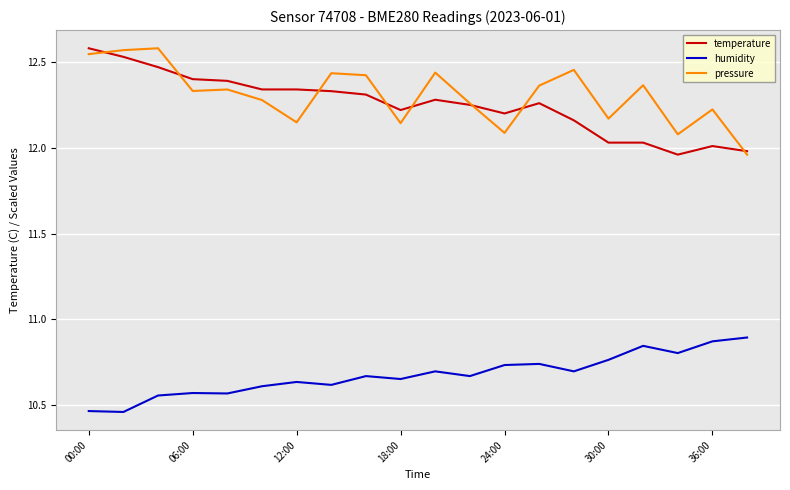

True or false: pressure and humidity cross at least once.

False